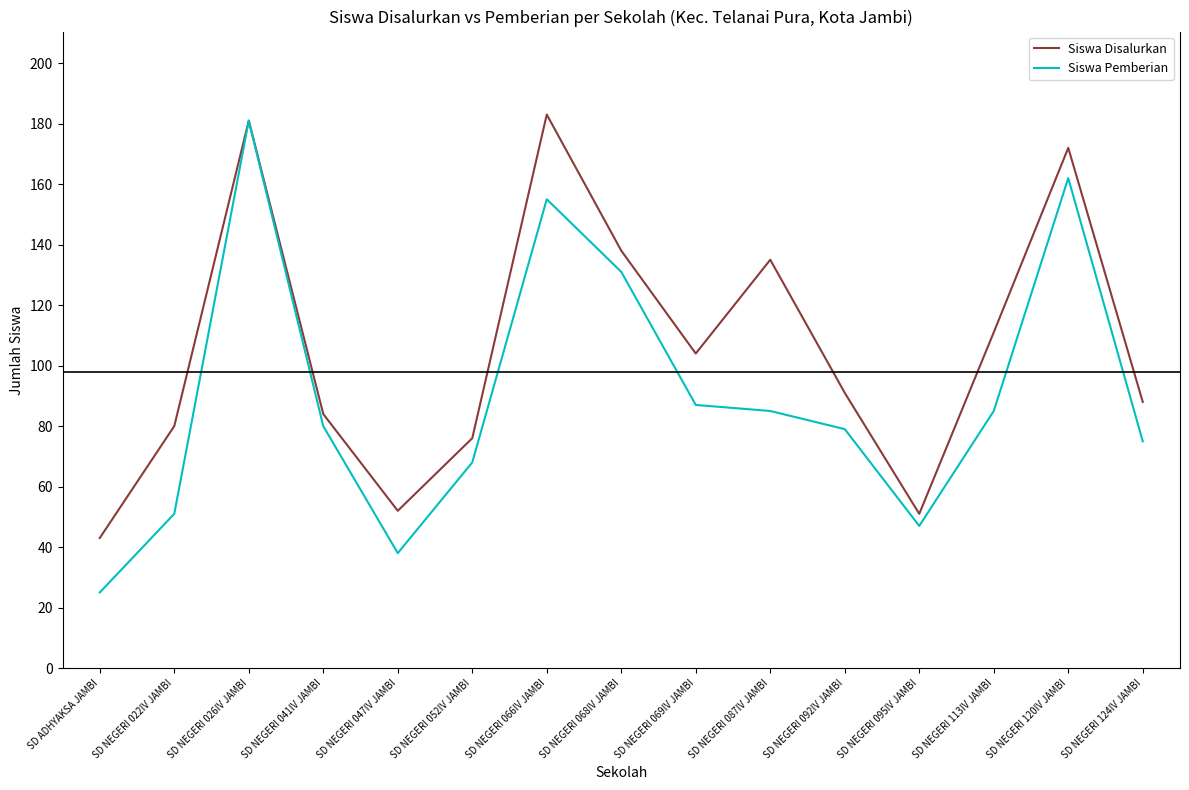

How many values in the Siswa Disalurkan series are below 91?

7